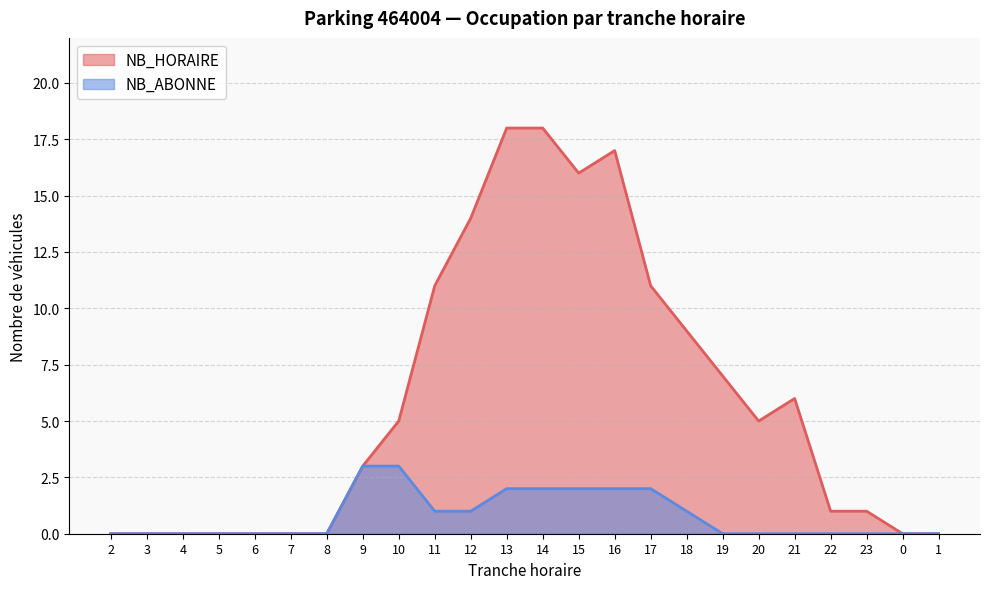

True or false: NB_ABONNE and NB_HORAIRE cross at least once.

False